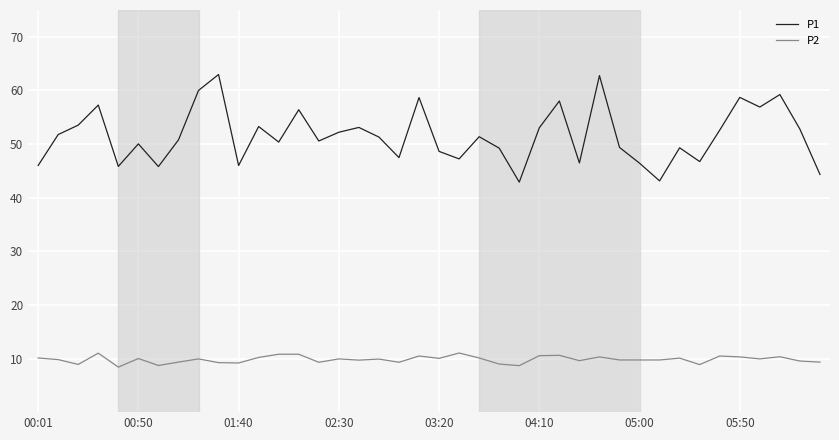

In P1, how many points are lower than both neighbors (excluding endpoints)?

12